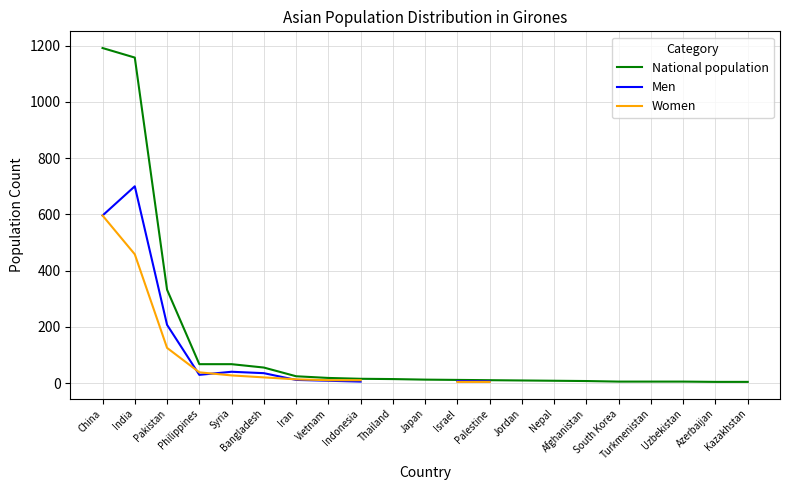

What are all the series names shown in the legend?

National population, Men, Women